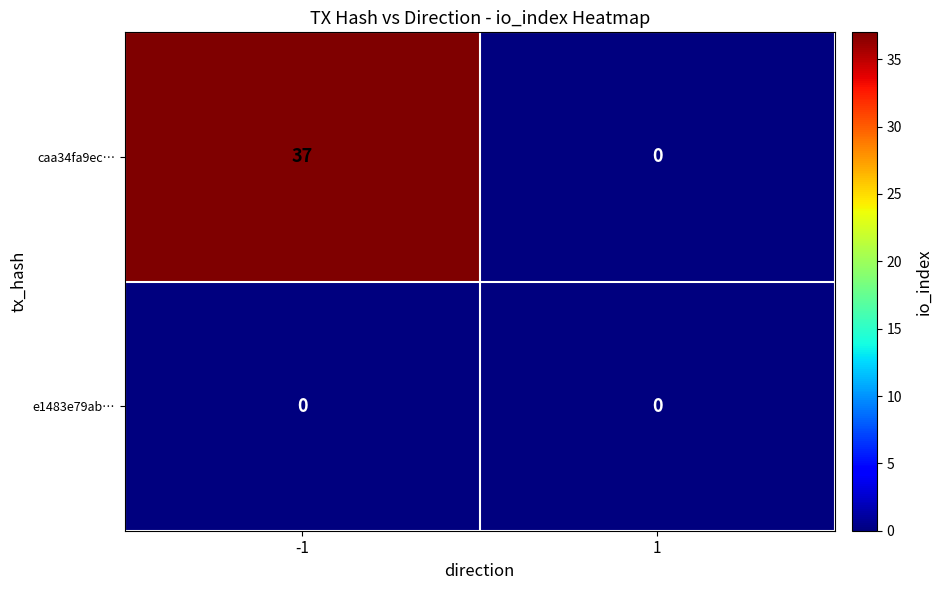

Rank the series at -1 from lowest to highest value.

e1483e79ab…, caa34fa9ec…